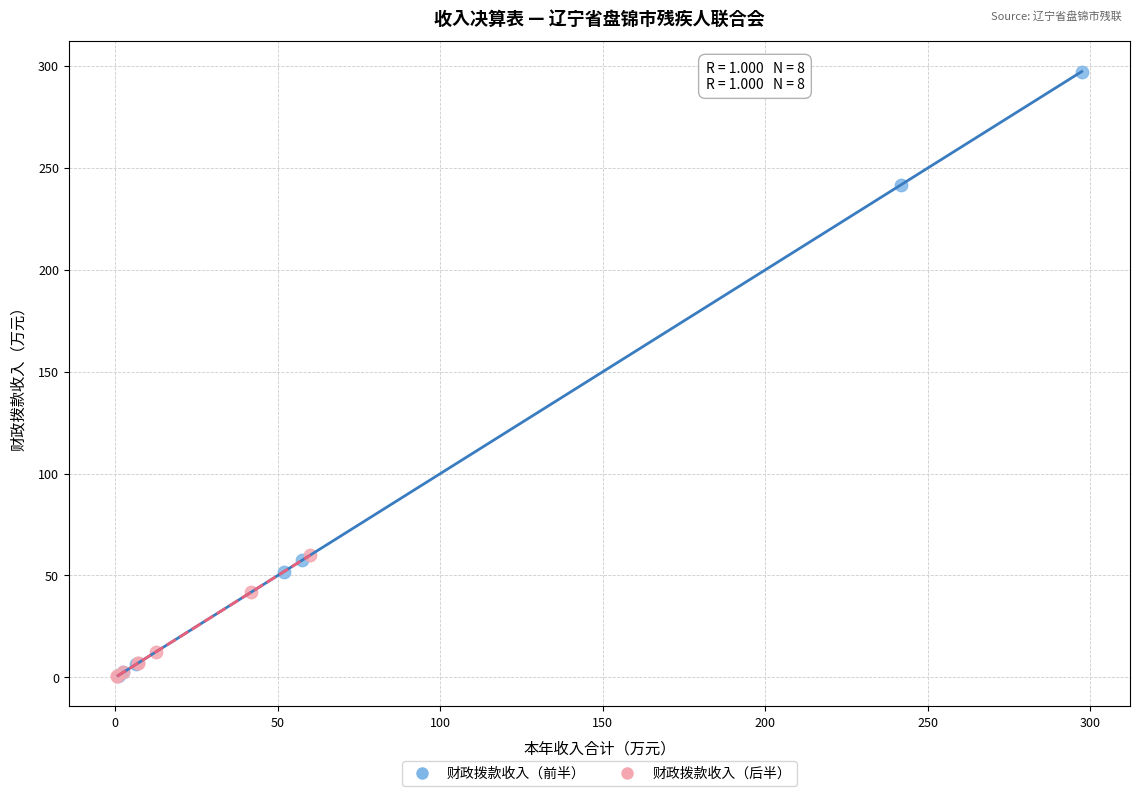

Which series reaches the maximum Y coordinate?

财政拨款收入（前半）